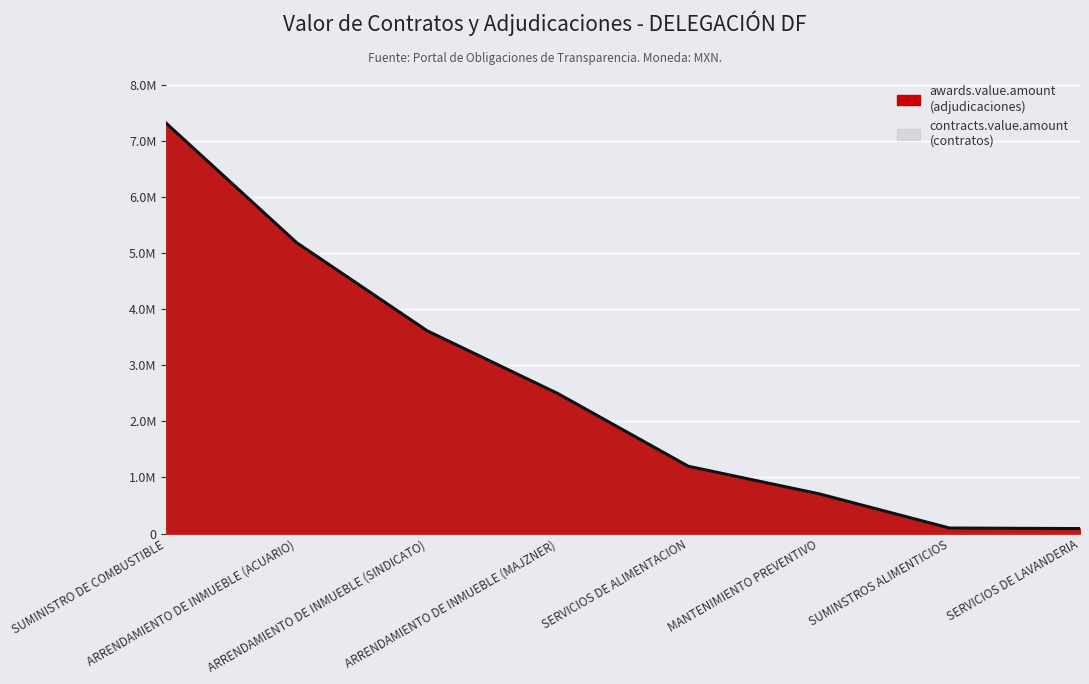

What is the label of the 1st point from the left?

SUMINISTRO DE COMBUSTIBLE